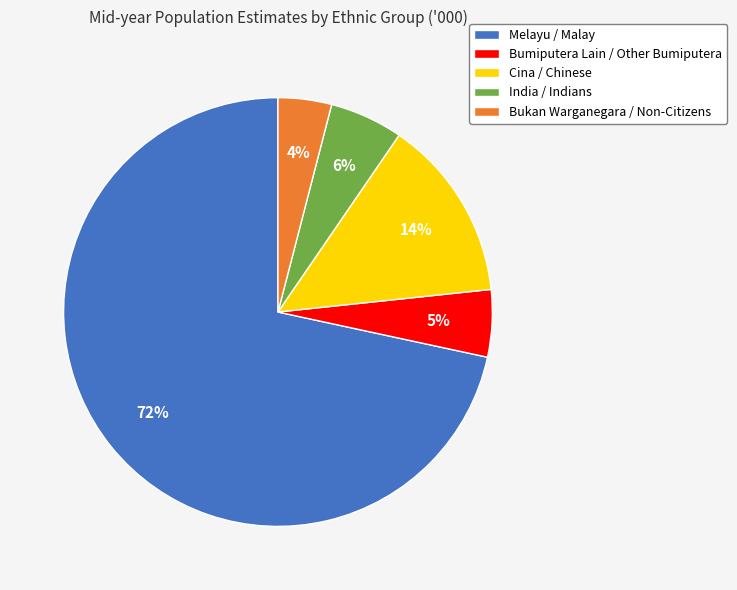

What is the largest slice in the pie chart?

Melayu / Malay